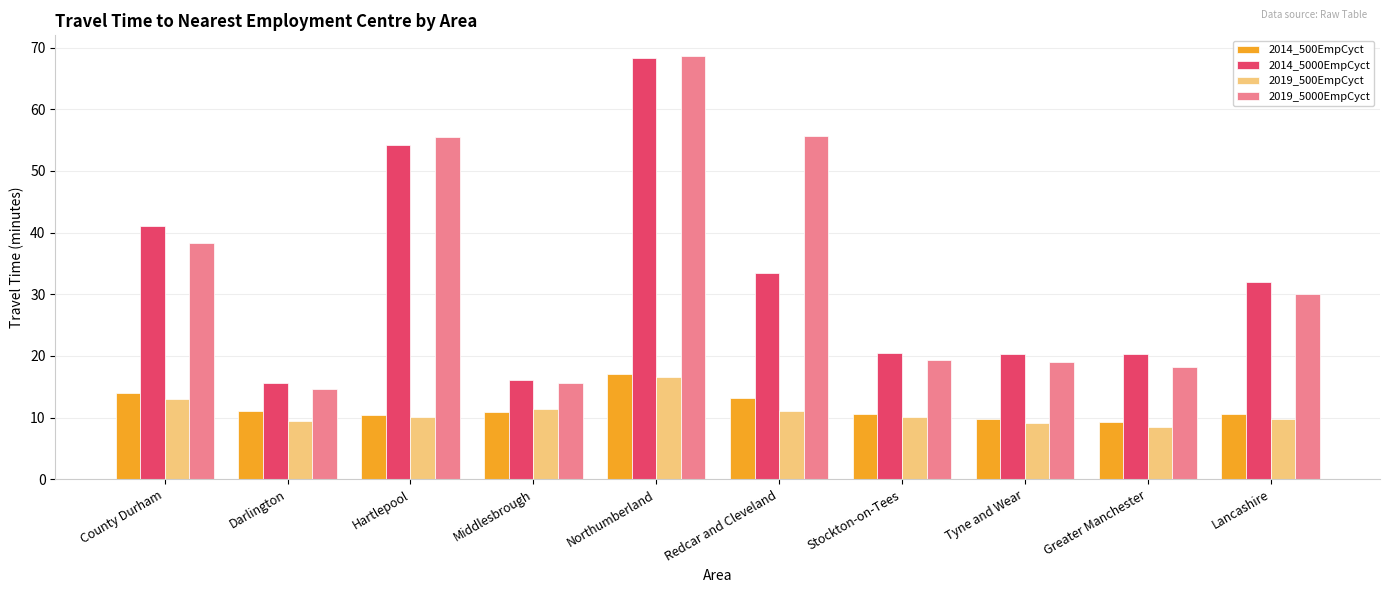

Which category has the highest value in the 2014_500EmpCyct series?

Northumberland